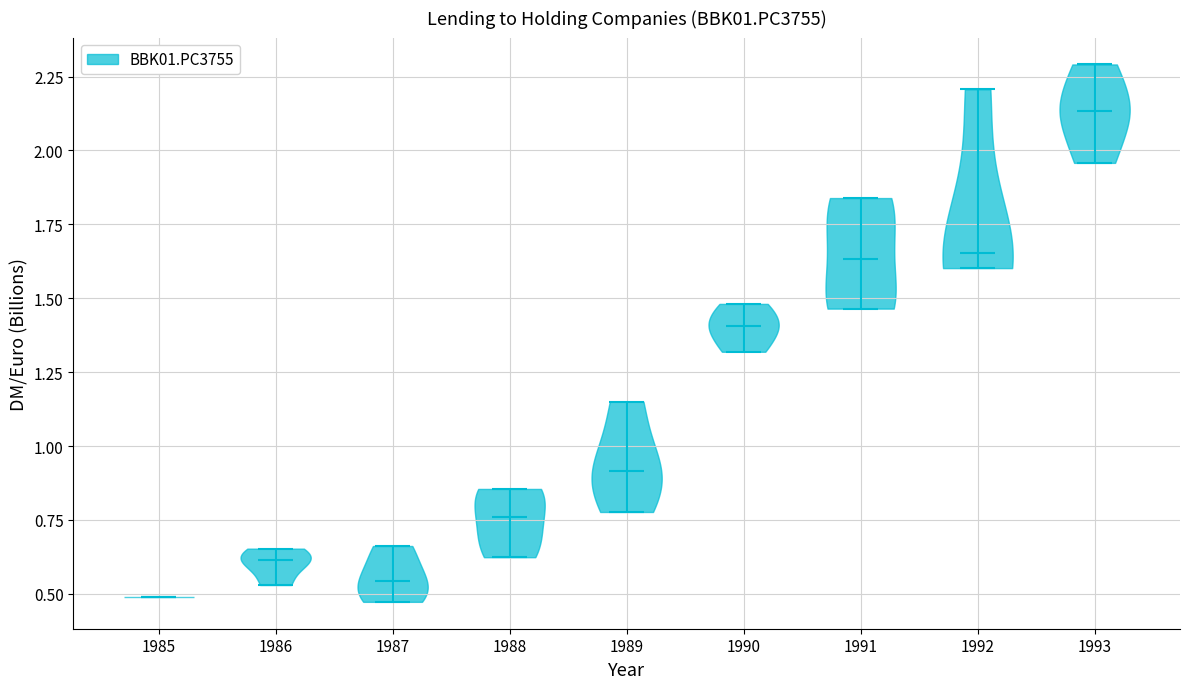

Where does the median line of the violin at x = 1990 sit on the y-axis? The values are not printed on the chart, so give them approximately, as read against the axis.

1.40